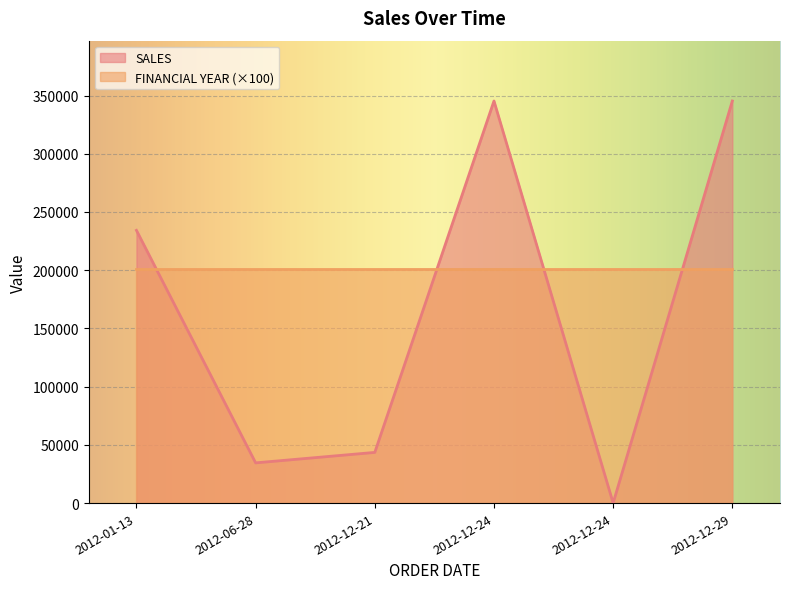

The value at 2012-12-24 is 487148. True or false?

False